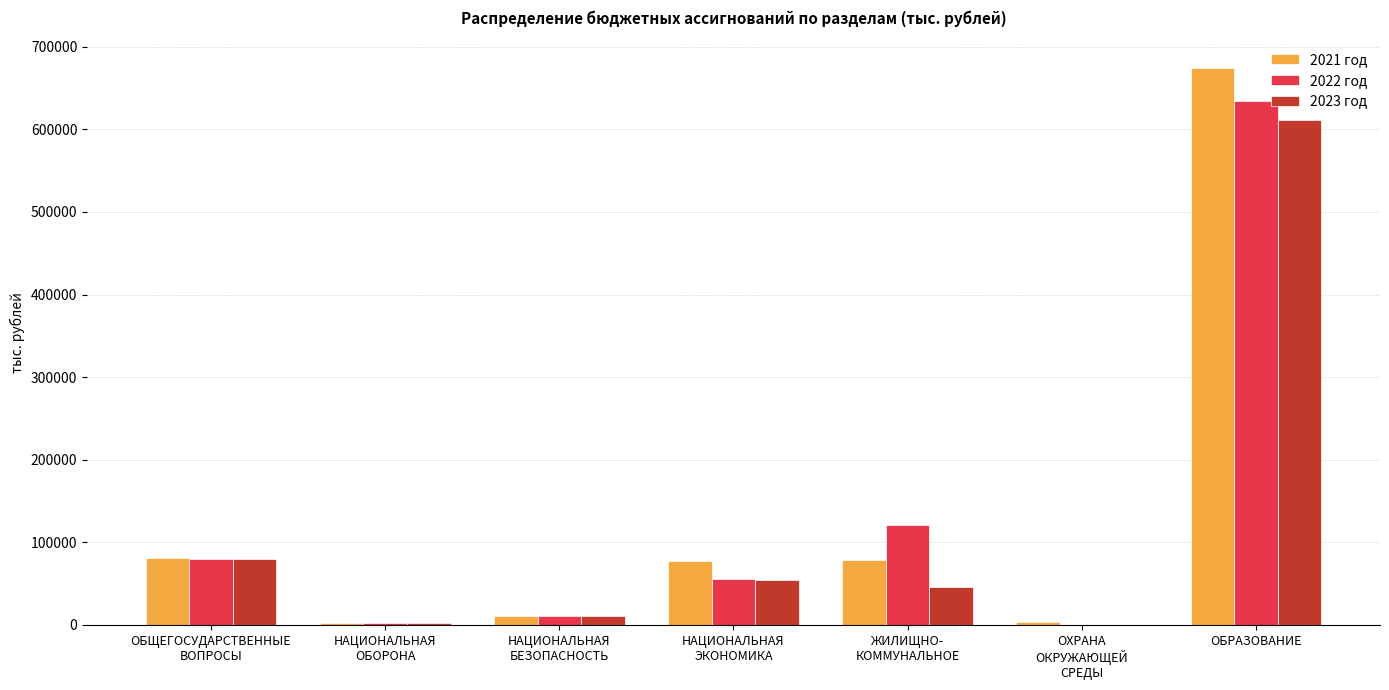

What are all the series names shown in the legend?

2021 год, 2022 год, 2023 год